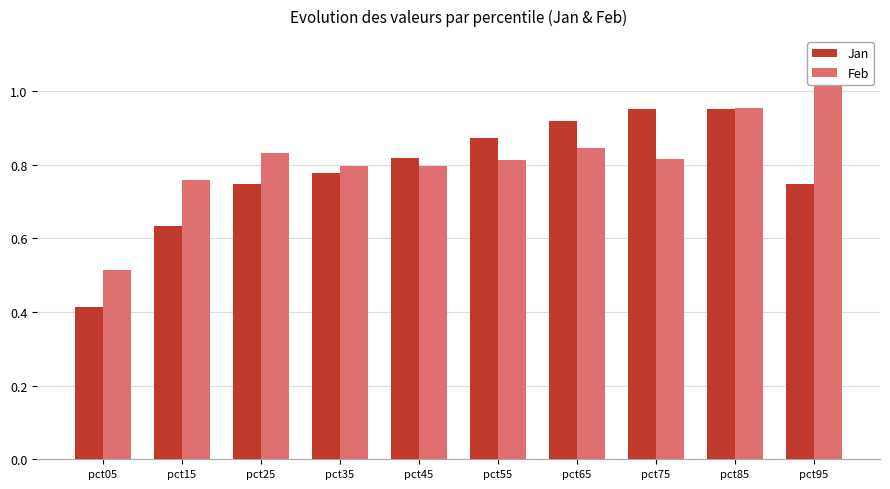

Which series has the largest total across all categories?

Feb